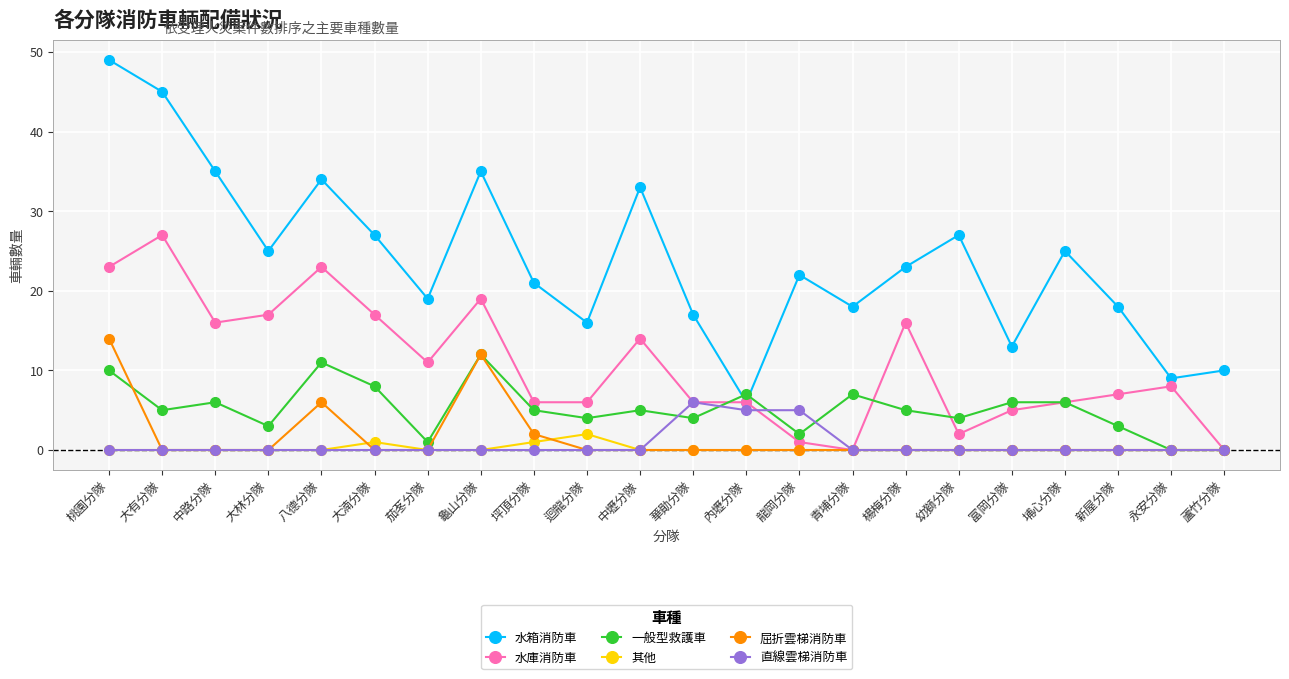

How many data points does each series have?

22